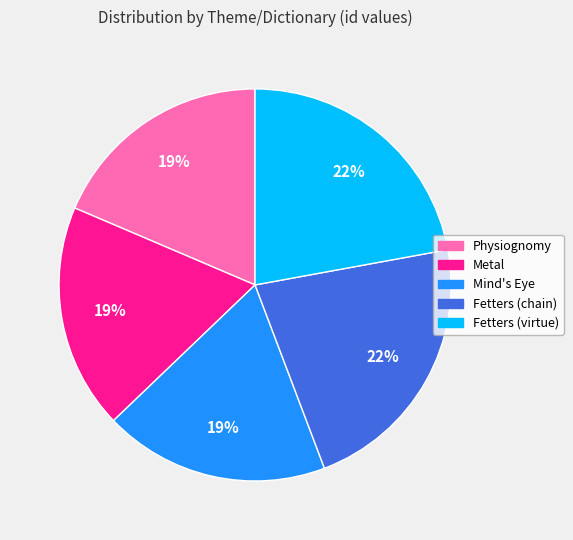

How many segments does this pie chart have?

5